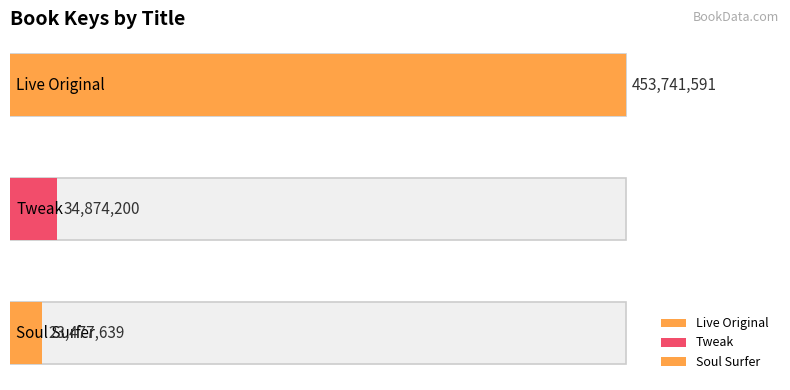

The chart shows a value of 34874200 at Tweak. True or false?

True